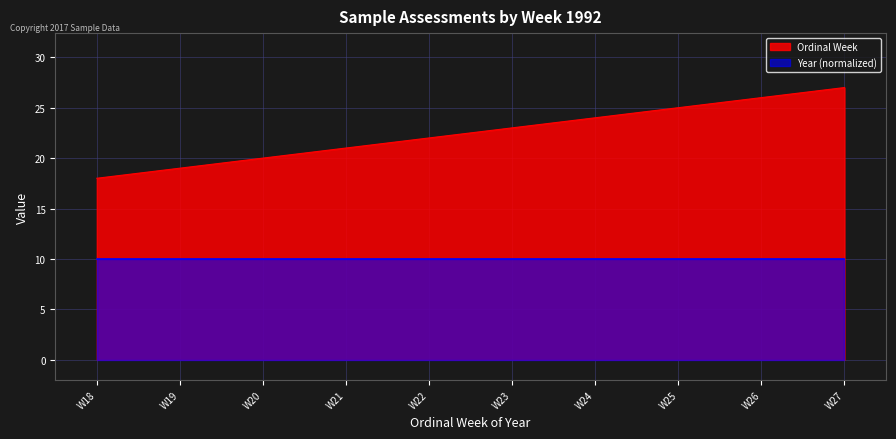

Does the chart display data point markers on the line(s)?

No